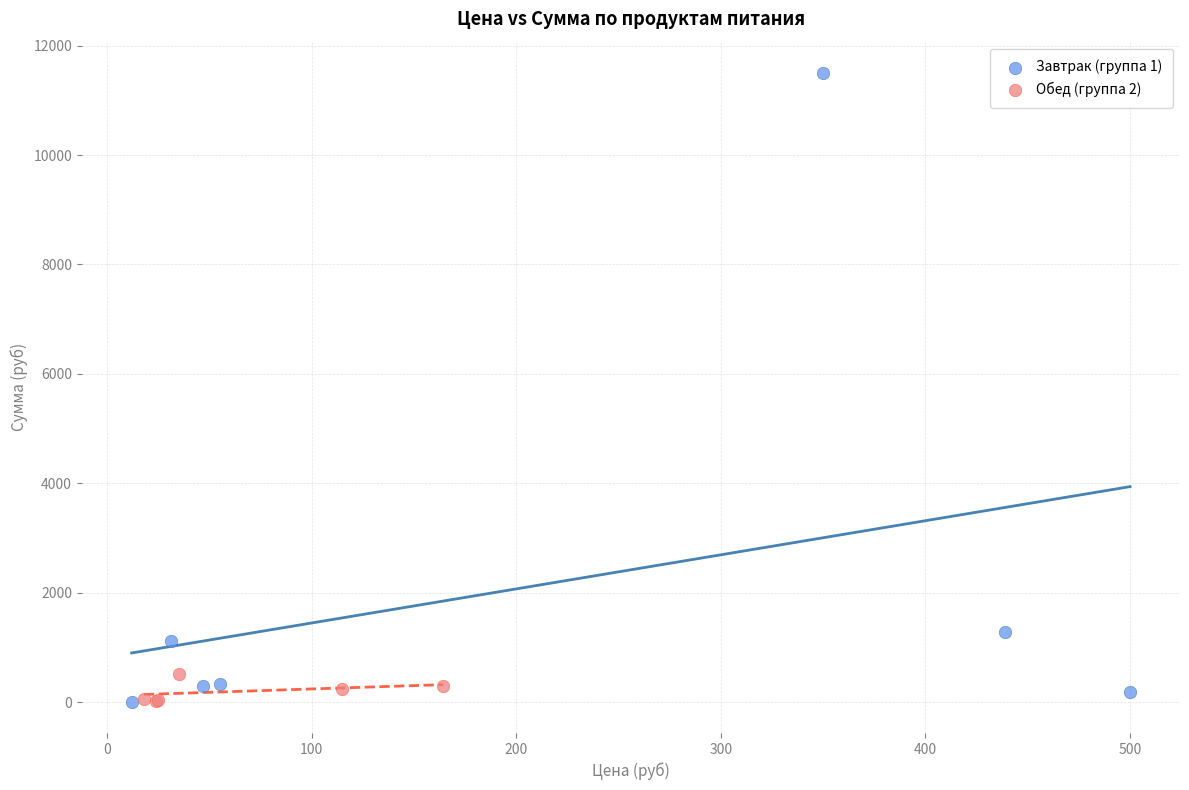

Which series reaches the maximum Y coordinate?

Завтрак (группа 1)